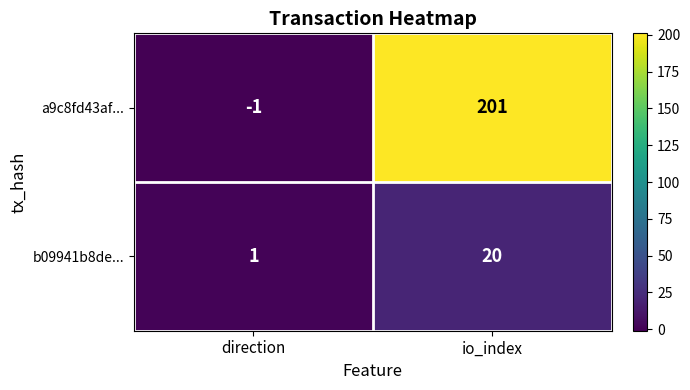

Which series has the largest range (max minus min)?

a9c8fd43af...